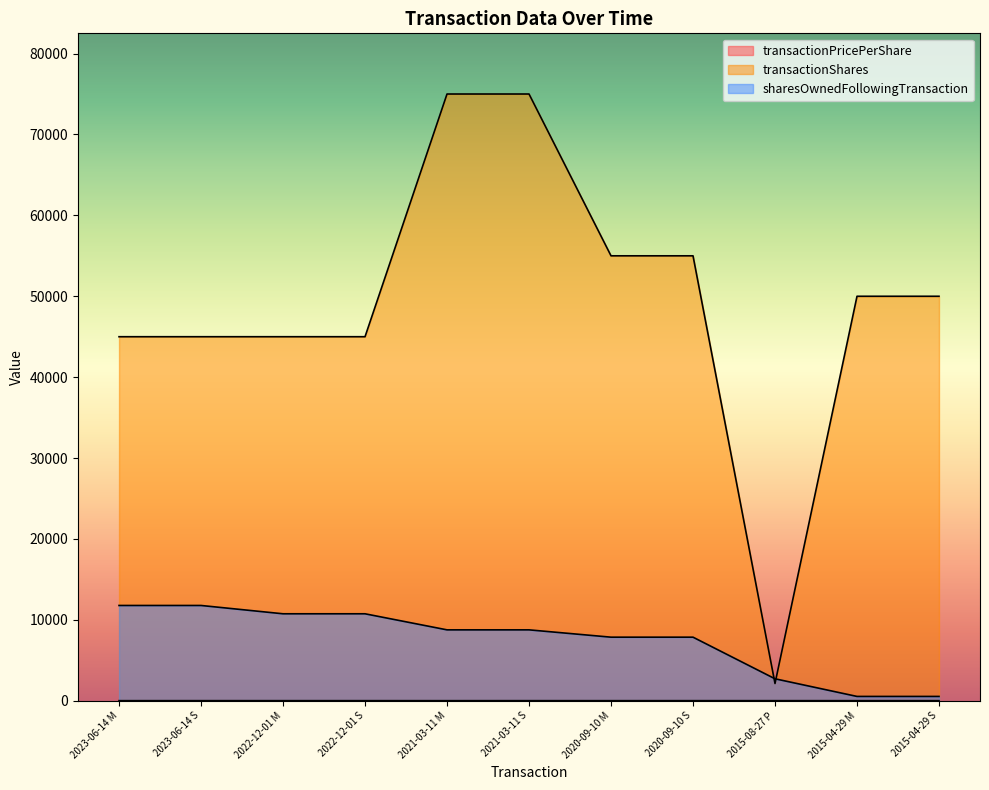

Is the value of sharesOwnedFollowingTransaction at 2023-06-14 M greater than the value of transactionPricePerShare at 2022-12-01 M?

Yes